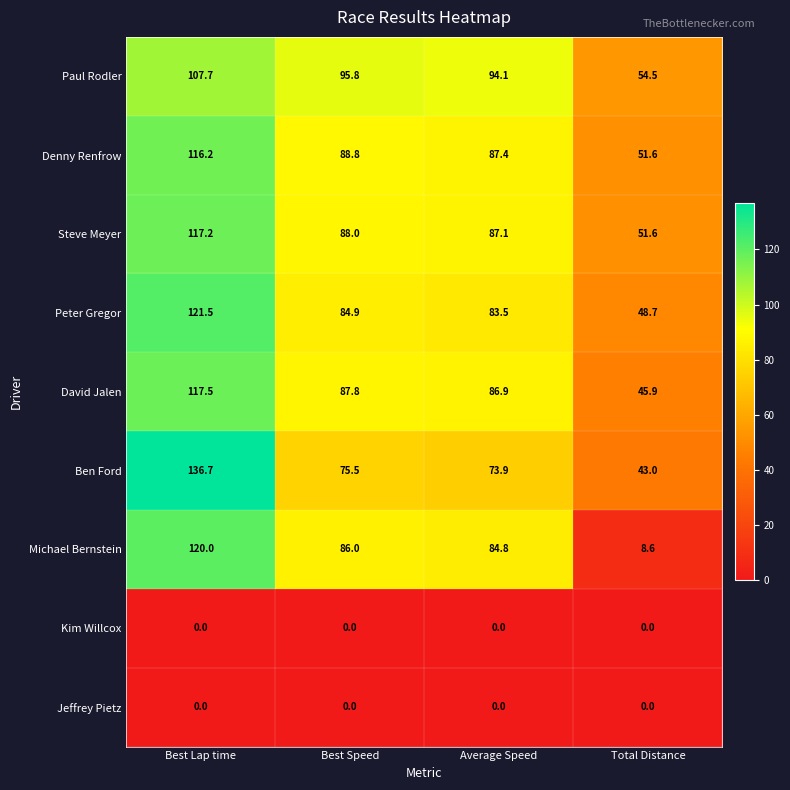

List the labels in order of David Jalen value, largest first.

Best Lap time, Best Speed, Average Speed, Total Distance